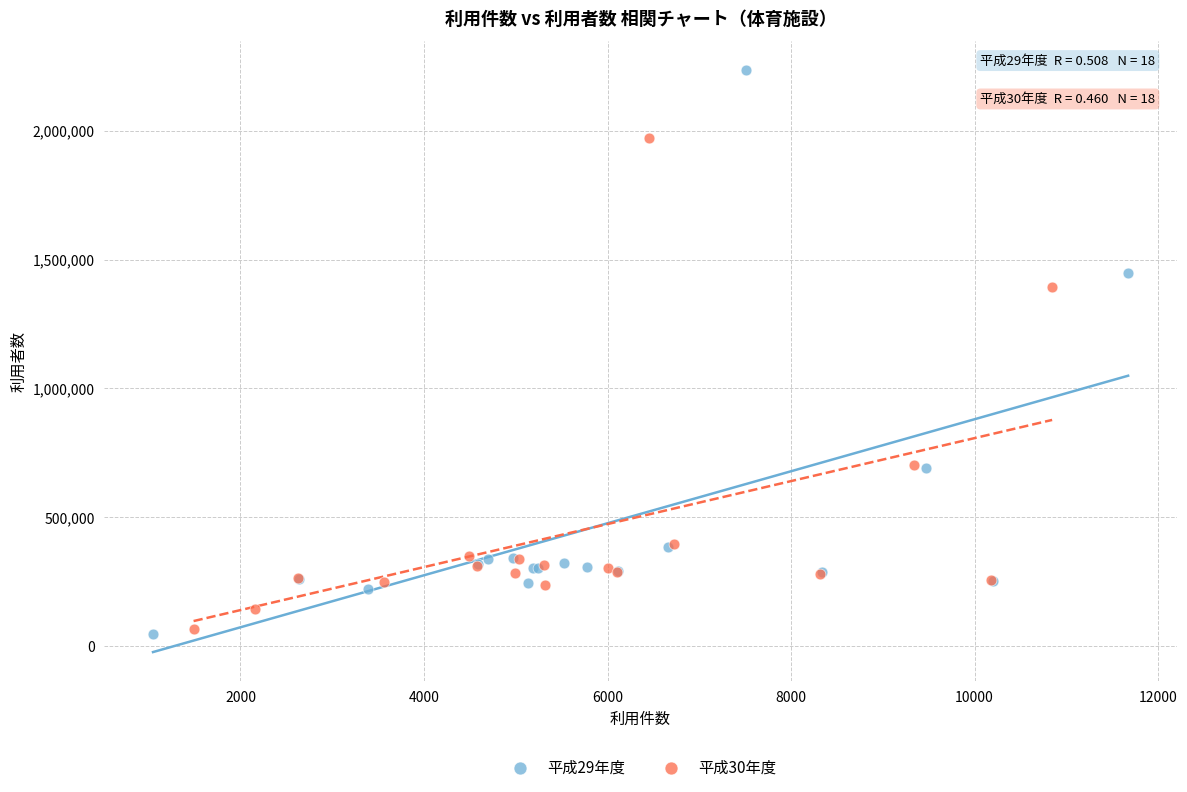

What are all the series names shown in the legend?

平成29年度, 平成30年度